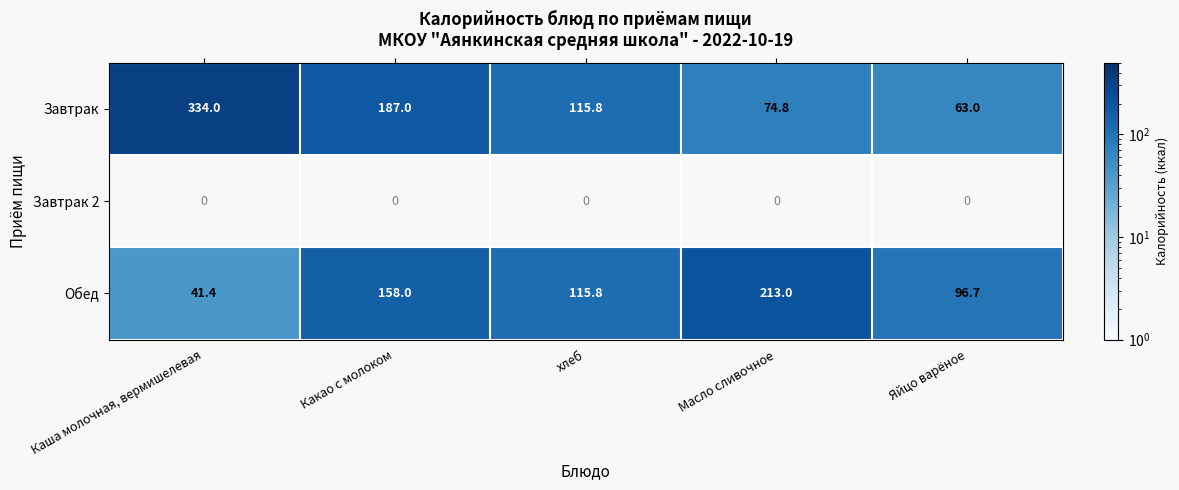

Rank the categories by Завтрак value from lowest to highest.

Яйцо варёное, Масло сливочное, хлеб, Какао с молоком, Каша молочная, вермишелевая